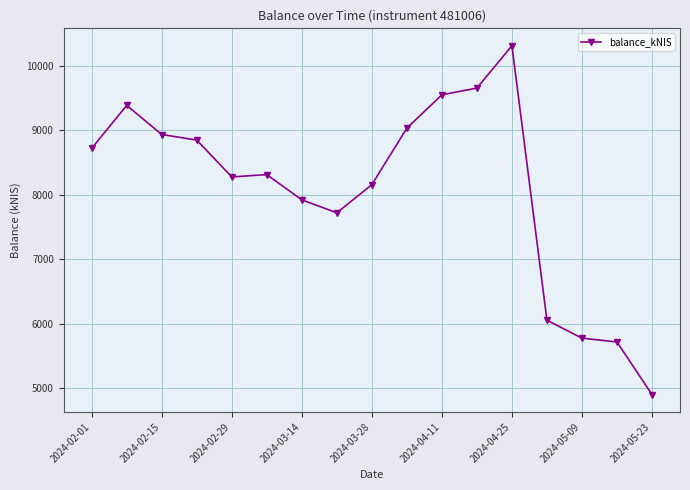

What is the minimum value shown in the chart?

4899.7